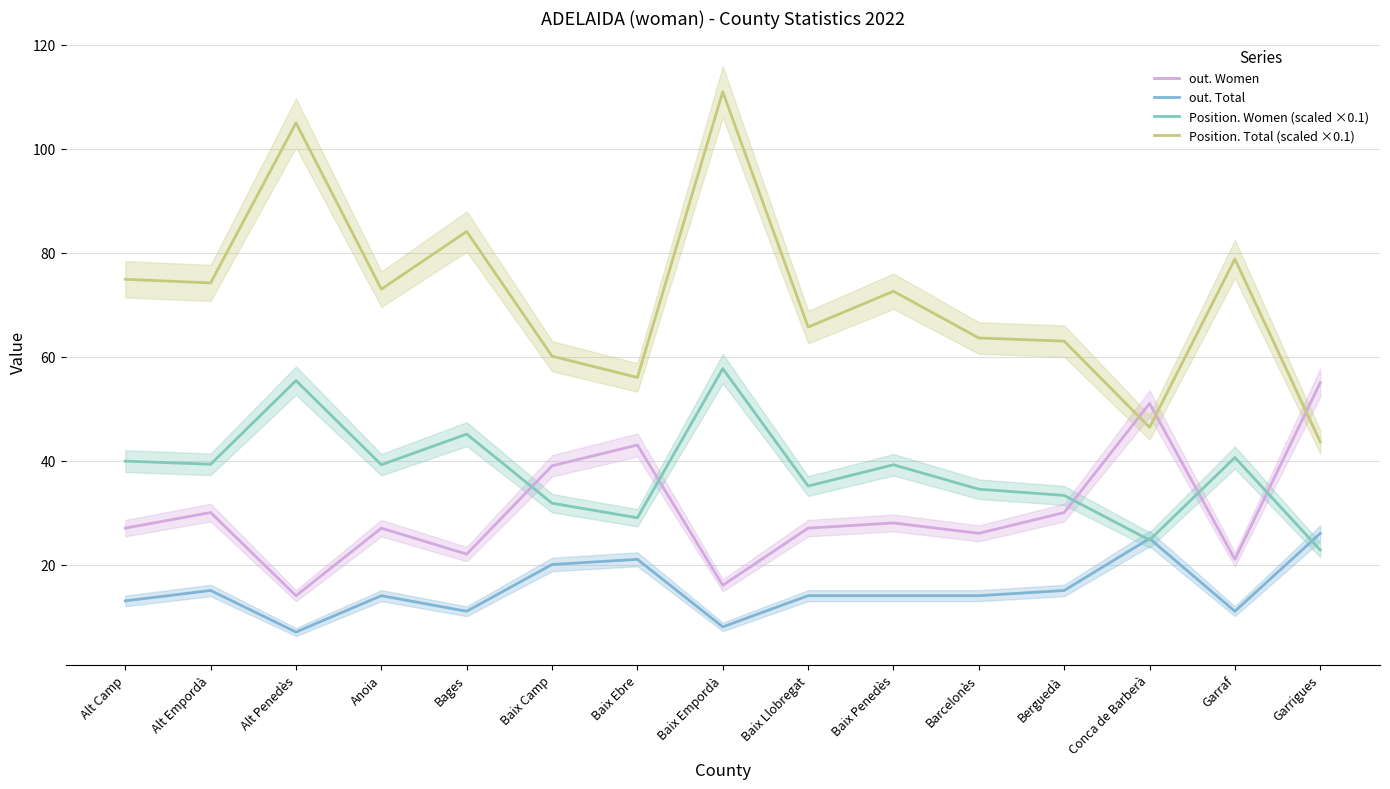

Which series has the largest total across all categories?

Position. Total (scaled ×0.1)